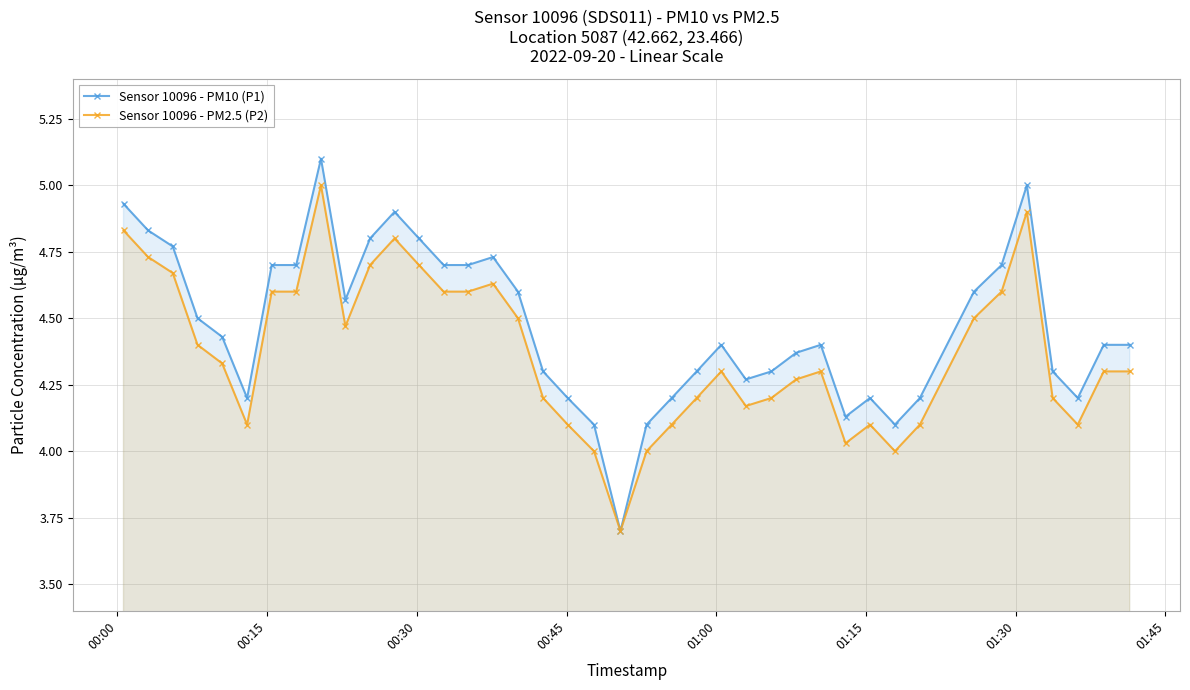

At how many categories does at least one series exceed 4?

39